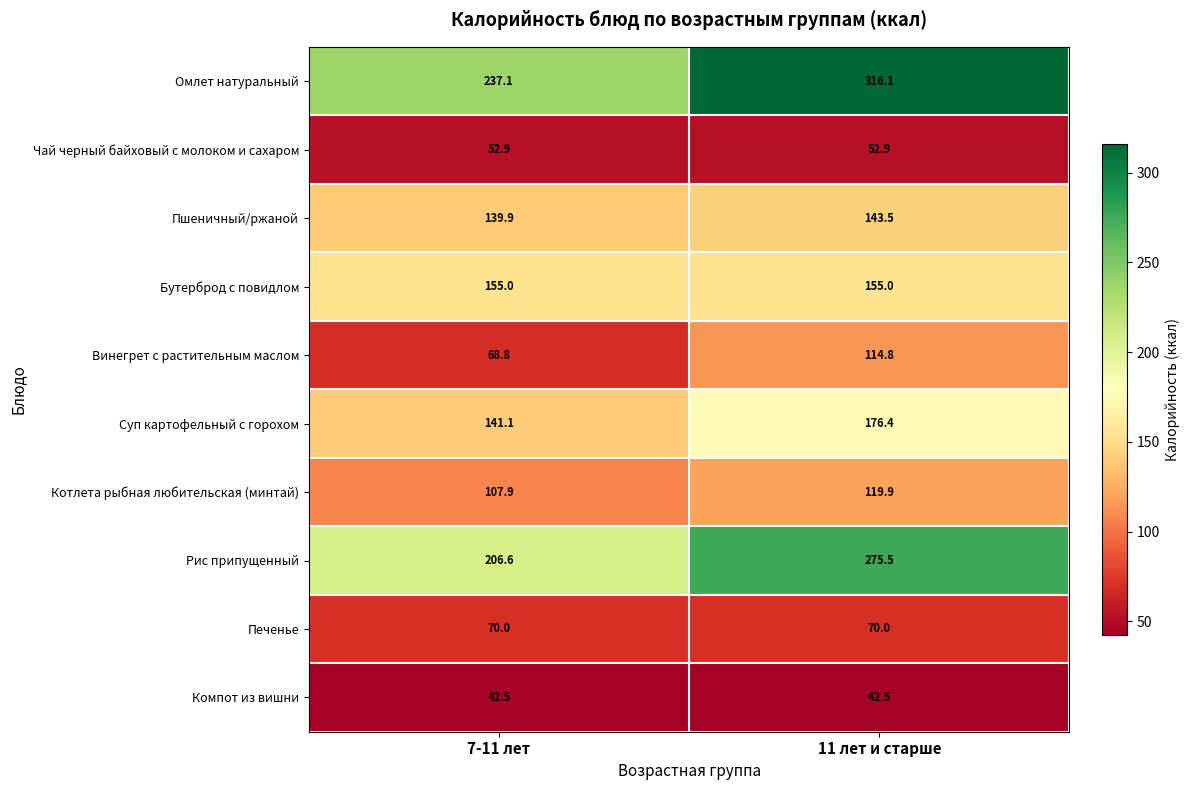

At 11 лет и старше, list the series in order from largest to smallest.

Омлет натуральный, Рис припущенный, Суп картофельный с горохом, Бутерброд с повидлом, Пшеничный/ржаной, Котлета рыбная любительская (минтай), Винегрет с растительным маслом, Печенье, Чай черный байховый с молоком и сахаром, Компот из вишни